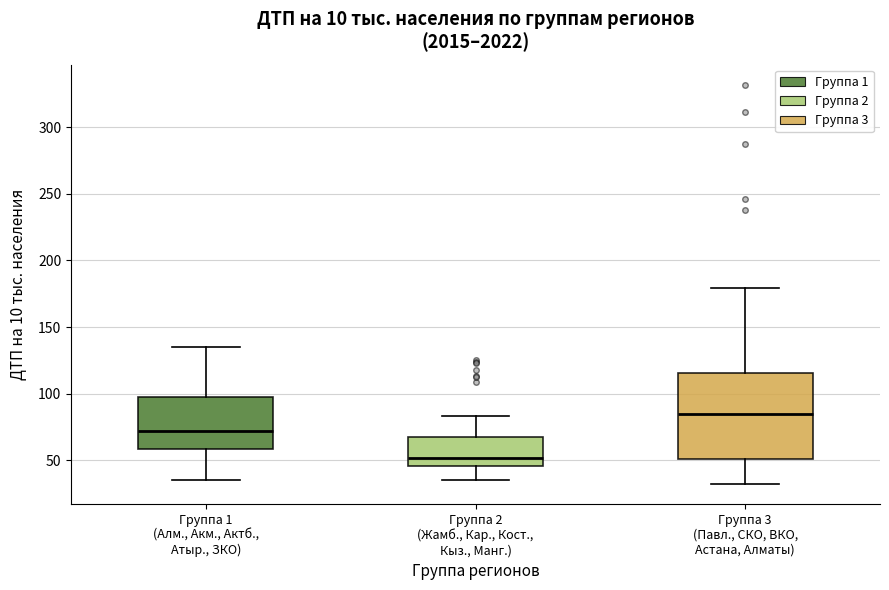

Comparing the boxes themselves (not the whiskers), which one is the tallest?

Группа 3 (Павл., СКО, ВКО, Астана, Алматы)